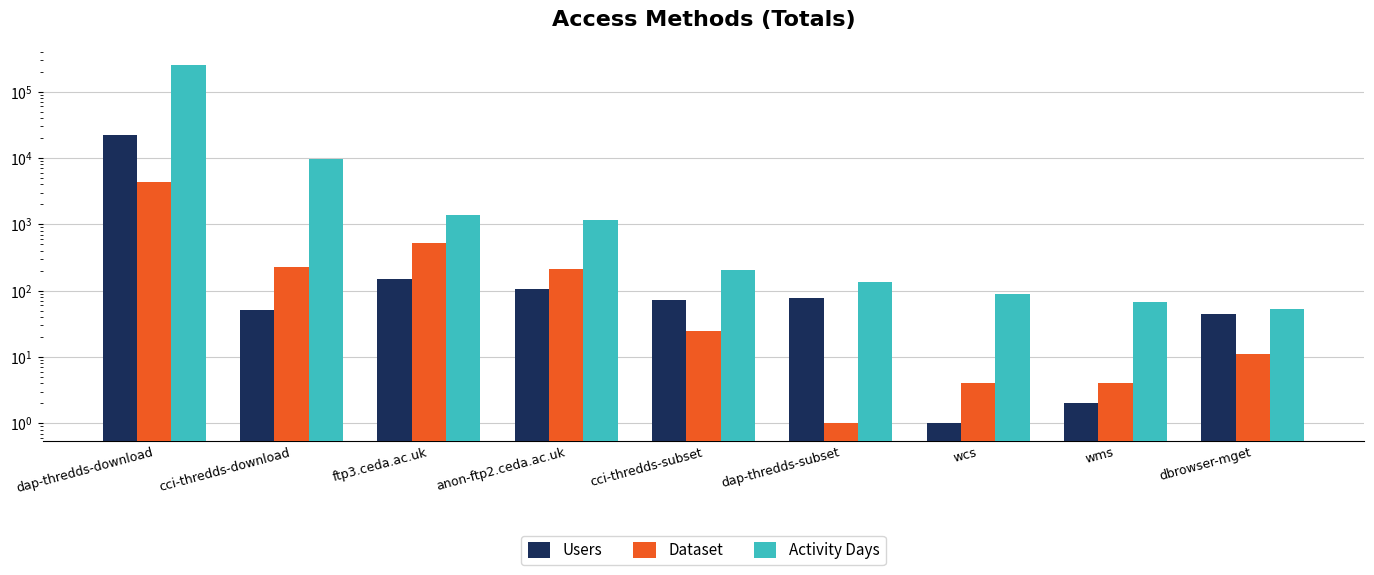

Is the value of Activity Days at wcs greater than the value of Users at dbrowser-mget?

Yes